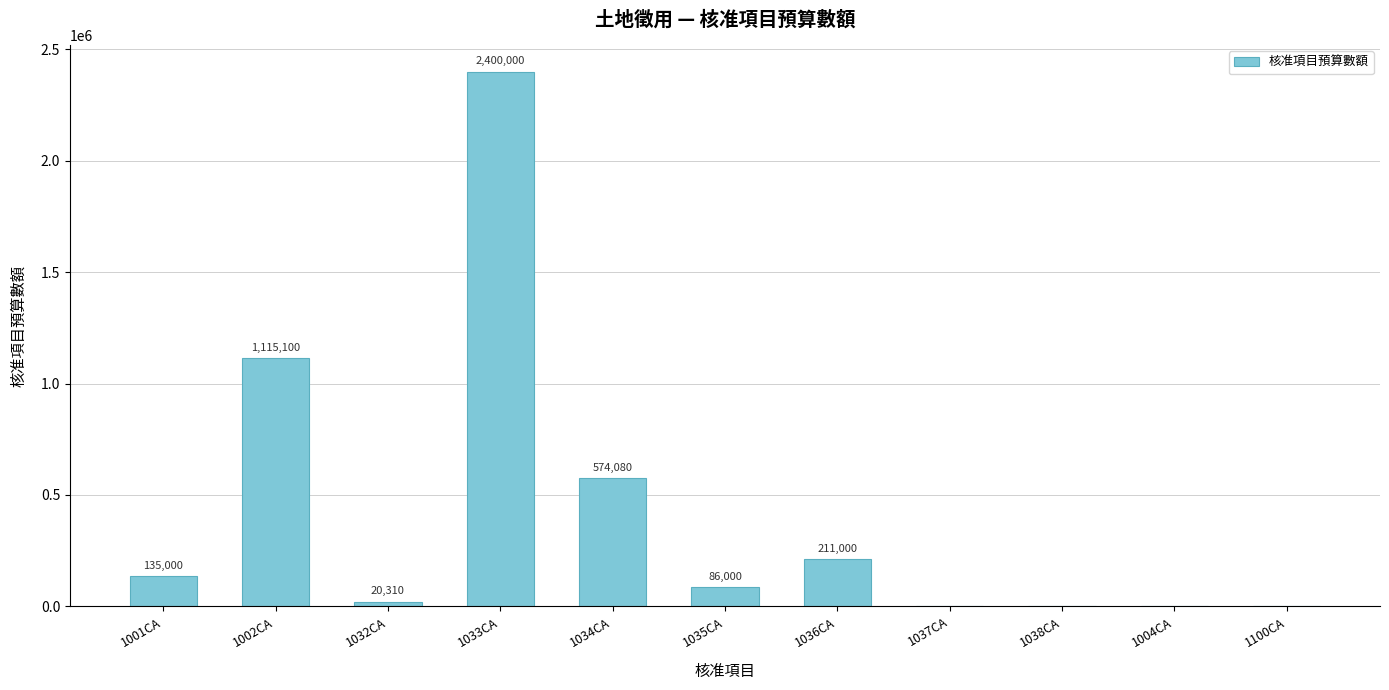

What is the sum of all values?

4541490